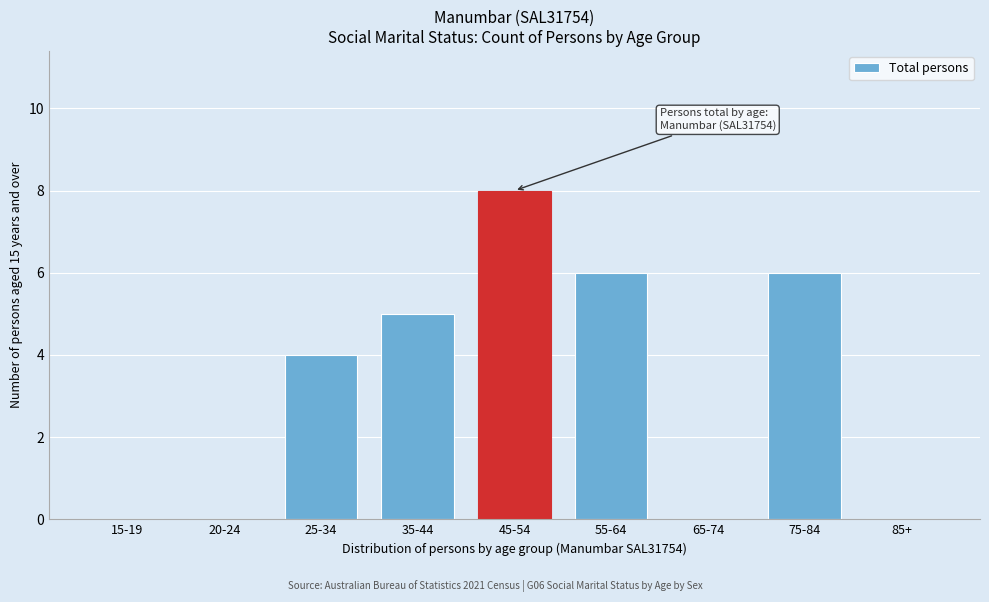

Reading left to right, list all the values displayed in this chart.

15-19=0	20-24=0	25-34=4	35-44=5	45-54=8	55-64=6	65-74=0	75-84=6	85+=0